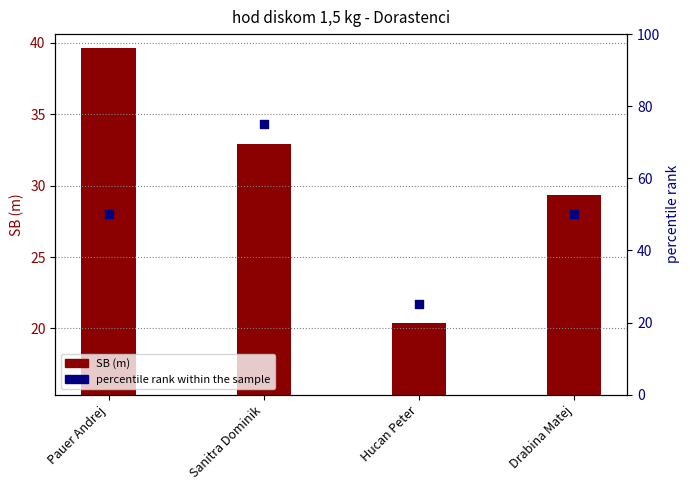

Which series has the largest total across all categories?

percentile rank within the sample